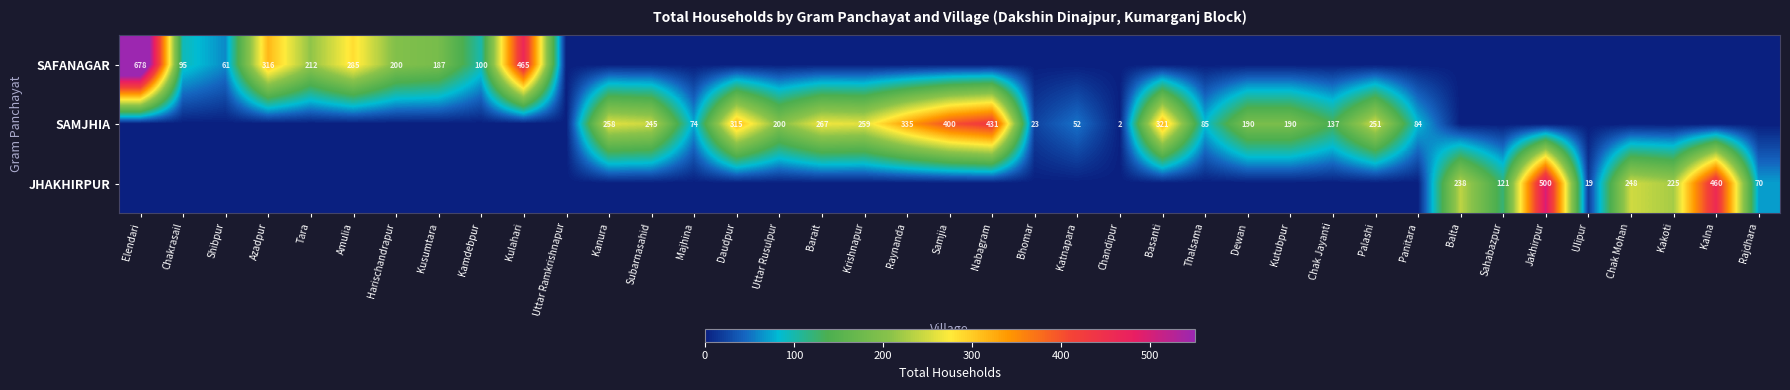

The SAMJHIA series shows 2 at Chandipur. True or false?

True